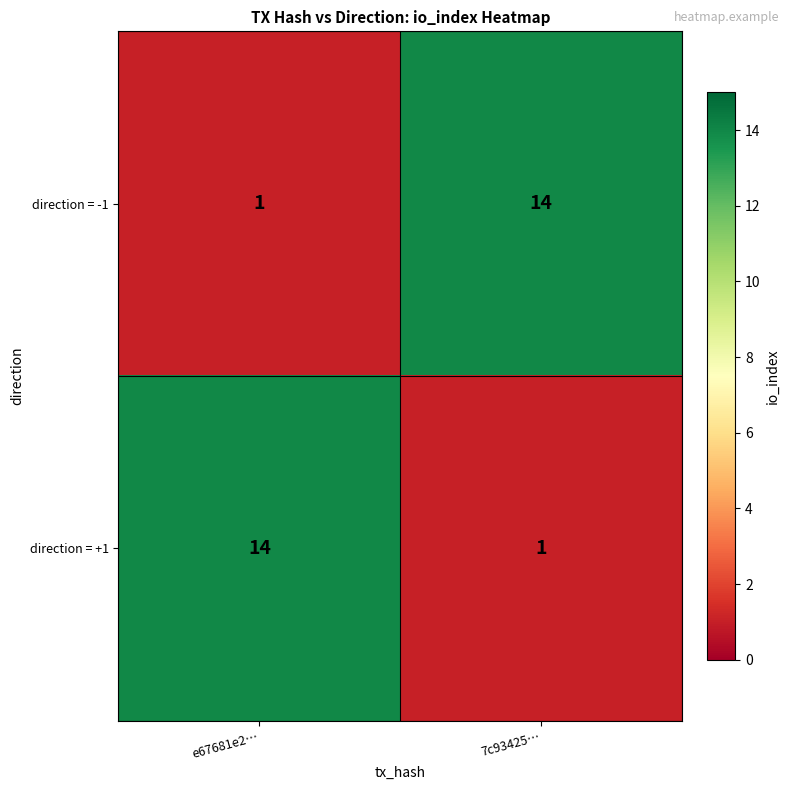

What is the total value across all series at 7c93425…?

15